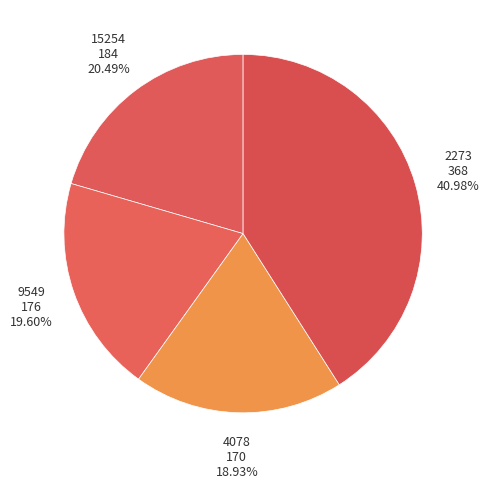

How many segments does this pie chart have?

4